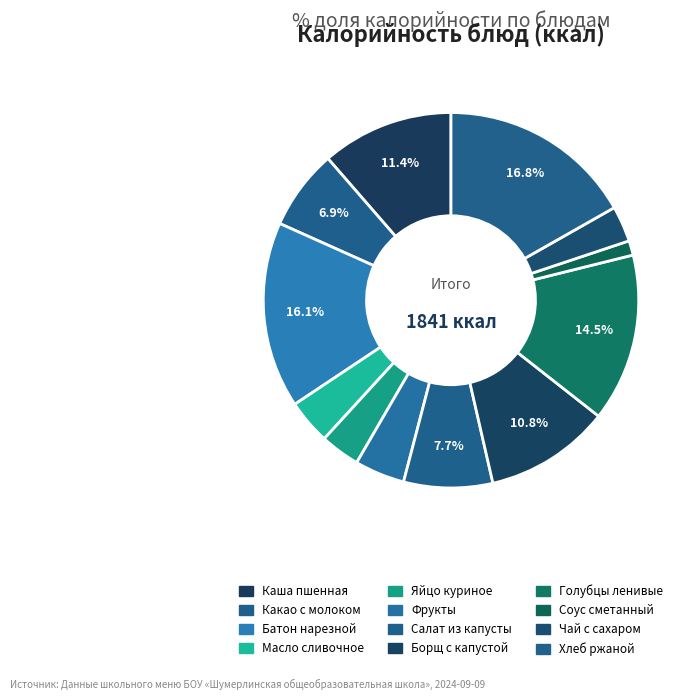

Count the number of slices in the pie.

12